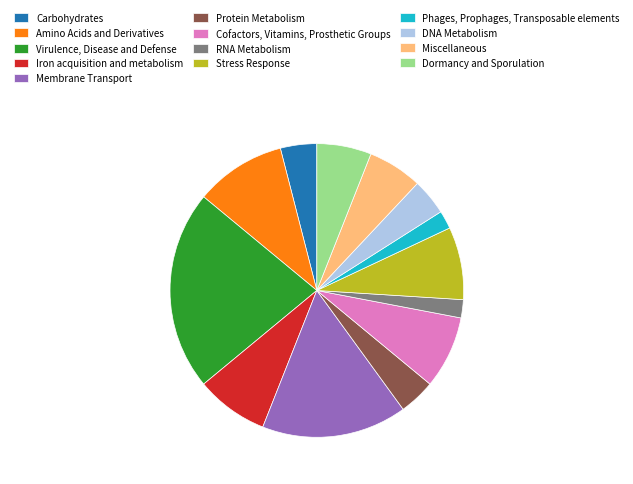

Between Phages, Prophages, Transposable elements and DNA Metabolism, which is larger?

DNA Metabolism